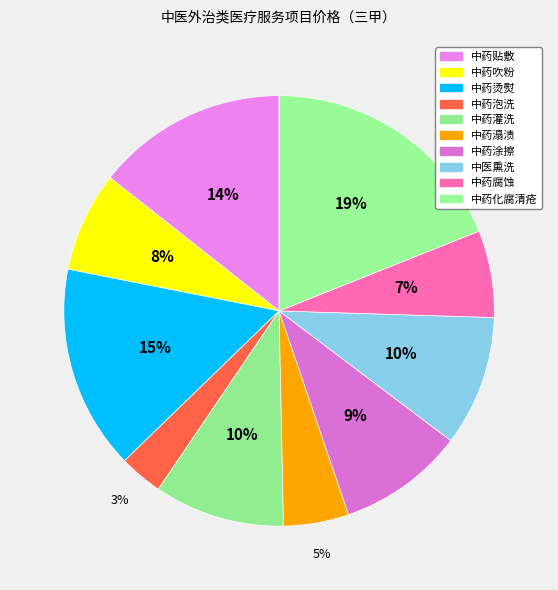

Is the sum of 中药灌洗 and 中药烫熨 greater than half?

No